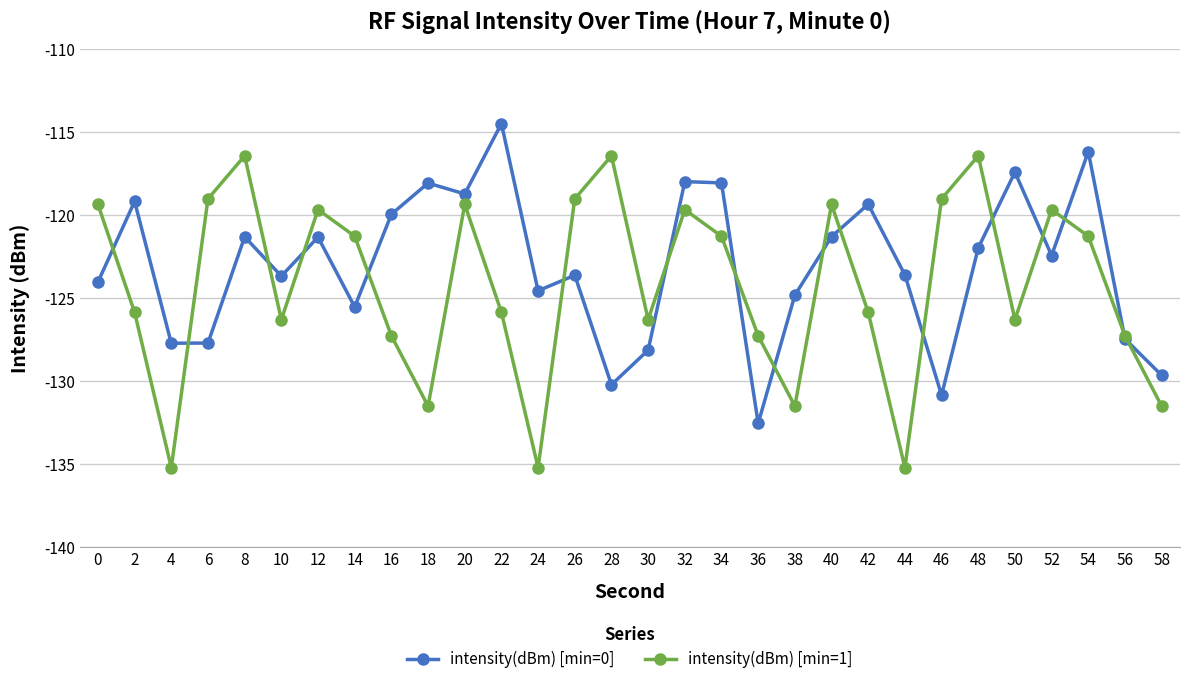

Is the value of intensity(dBm) [min=0] at 32 greater than the value of intensity(dBm) [min=1] at 14?

Yes